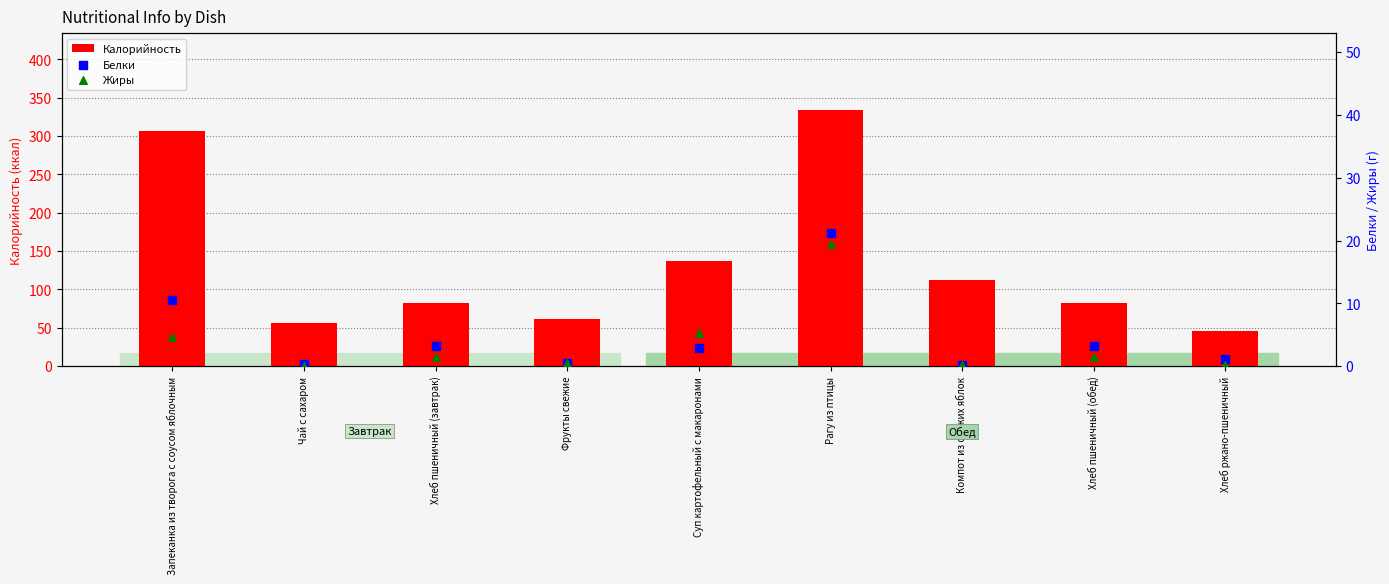

What is the total value across all series at Хлеб пшеничный (завтрак)?

86.8